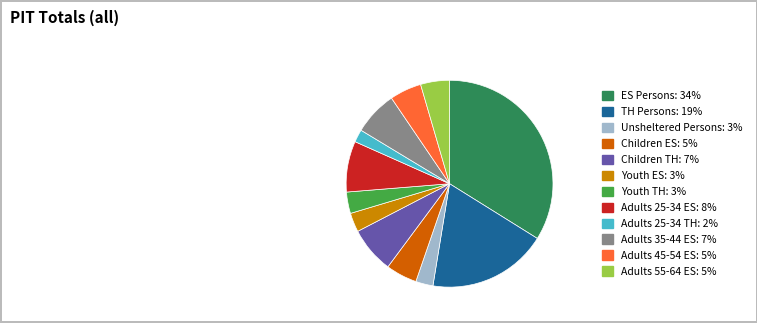

Is there a majority slice in this chart?

No